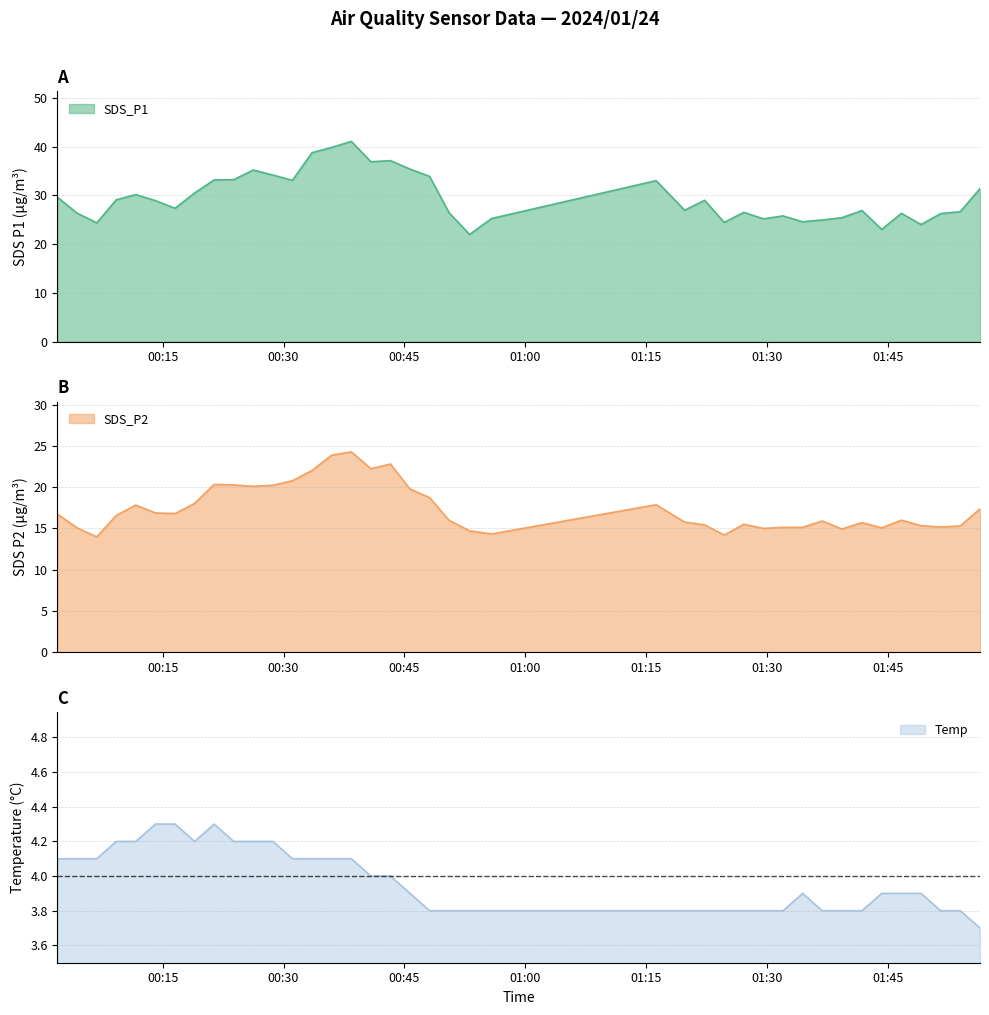

The SDS_P1 series shows 15.0 at 2024/01/24 00:21:23. True or false?

False